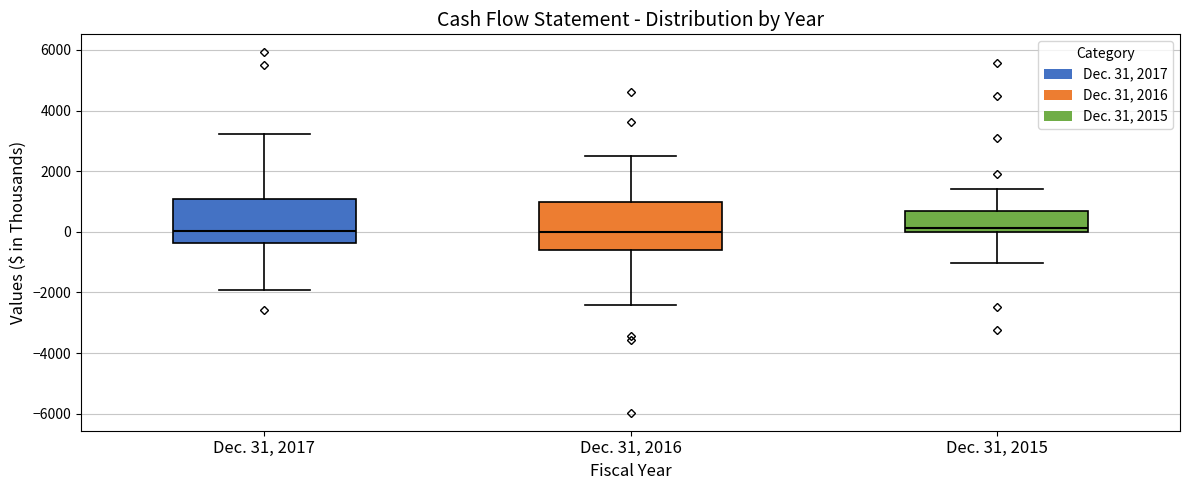

Where does the upper whisker of the box for Dec. 31, 2016 end on the y-axis? The values are not printed on the chart, so give them approximately, as read against the axis.

2600